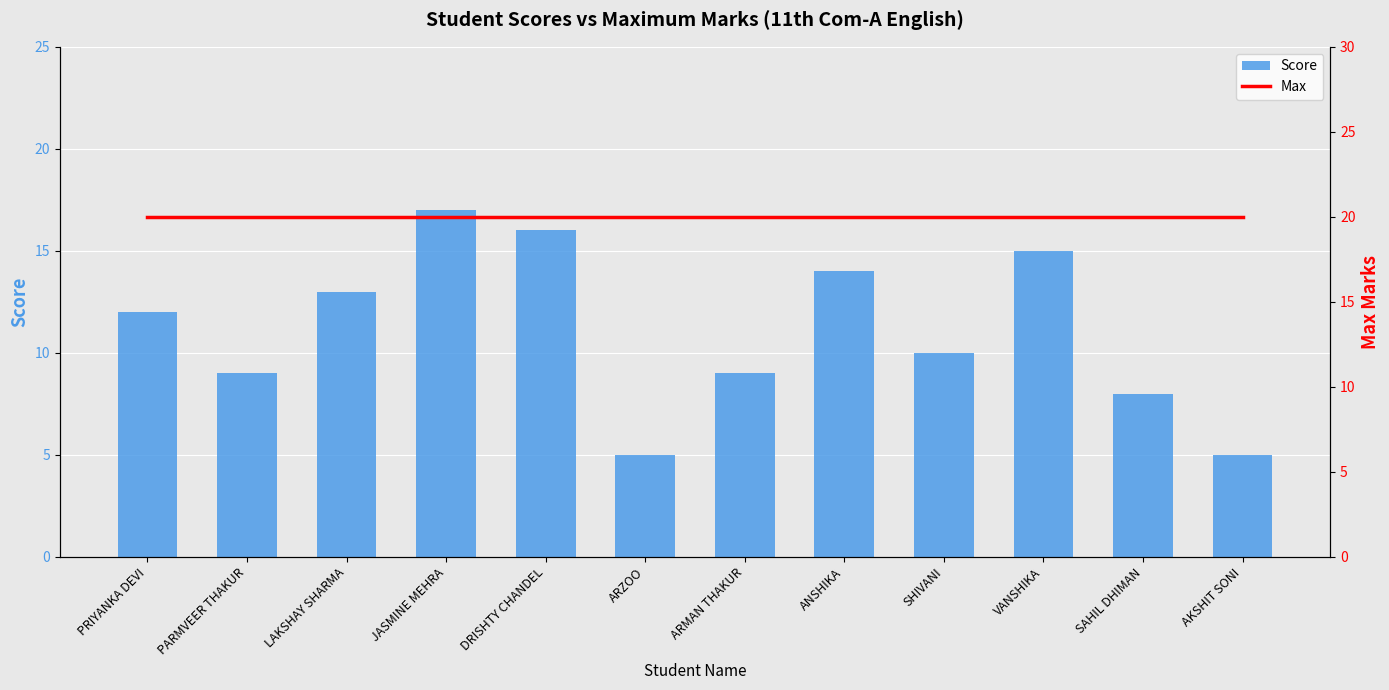

At how many categories does at least one series exceed 9?

12